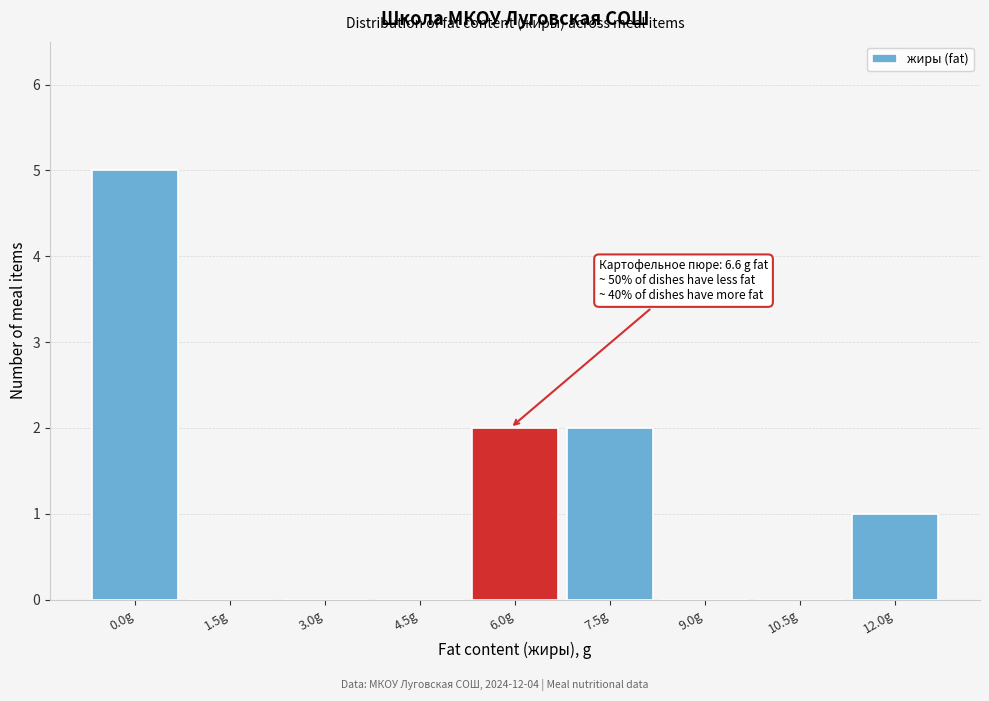

Reading left to right, extract all data points from this chart.

0.0g=5	1.5g=0	3.0g=0	4.5g=0	6.0g=2	7.5g=2	9.0g=0	10.5g=0	12.0g=1